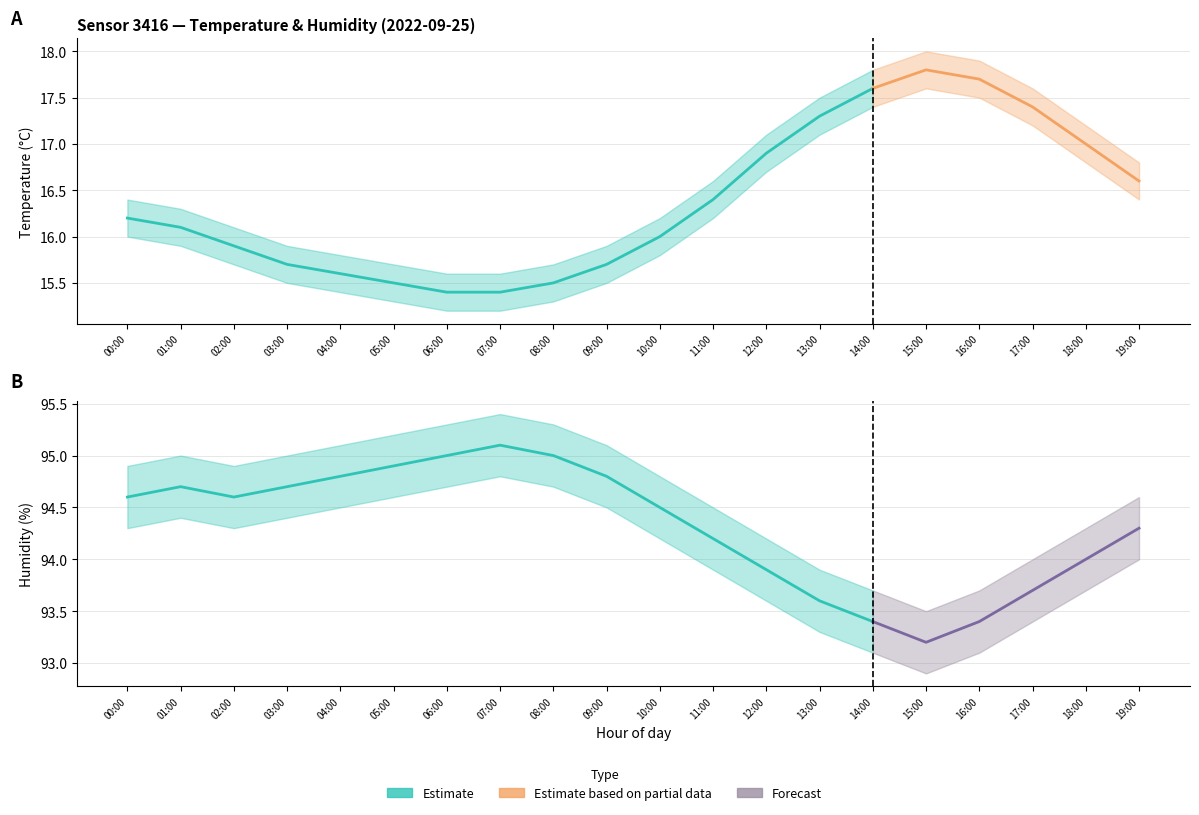

Reading left to right, extract all data points from this chart.

temperature: 16.2	16.1	15.9	15.7	15.6	15.5	15.4	15.4	15.5	15.7	16.0	16.4	16.9	17.3	17.6	17.8	17.7	17.4	17.0	16.6
temperature_upper: 16.4	16.3	16.1	15.9	15.8	15.7	15.6	15.6	15.7	15.9	16.2	16.6	17.1	17.5	17.8	18.0	17.9	17.6	17.2	16.8
temperature_lower: 16.0	15.9	15.7	15.5	15.4	15.3	15.2	15.2	15.3	15.5	15.8	16.2	16.7	17.1	17.4	17.6	17.5	17.2	16.8	16.4
humidity: 94.6	94.7	94.6	94.7	94.8	94.9	95.0	95.1	95.0	94.8	94.5	94.2	93.9	93.6	93.4	93.2	93.4	93.7	94.0	94.3
humidity_upper: 94.9	95.0	94.9	95.0	95.1	95.2	95.3	95.4	95.3	95.1	94.8	94.5	94.2	93.9	93.7	93.5	93.7	94.0	94.3	94.6
humidity_lower: 94.3	94.4	94.3	94.4	94.5	94.6	94.7	94.8	94.7	94.5	94.2	93.9	93.6	93.3	93.1	92.9	93.1	93.4	93.7	94.0